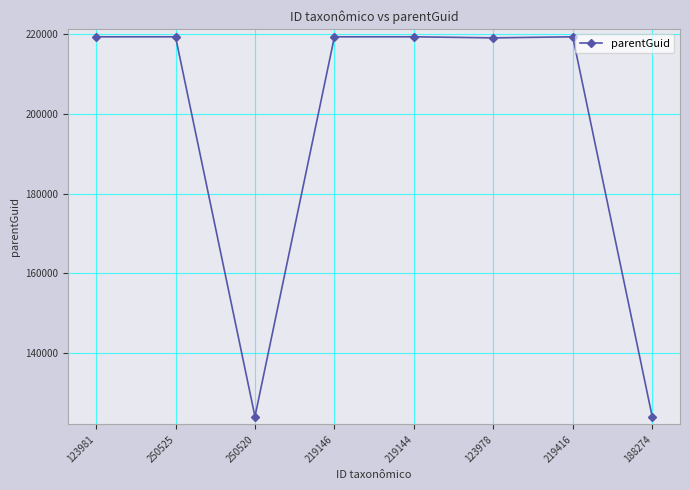

What position from the right is 219144?

4